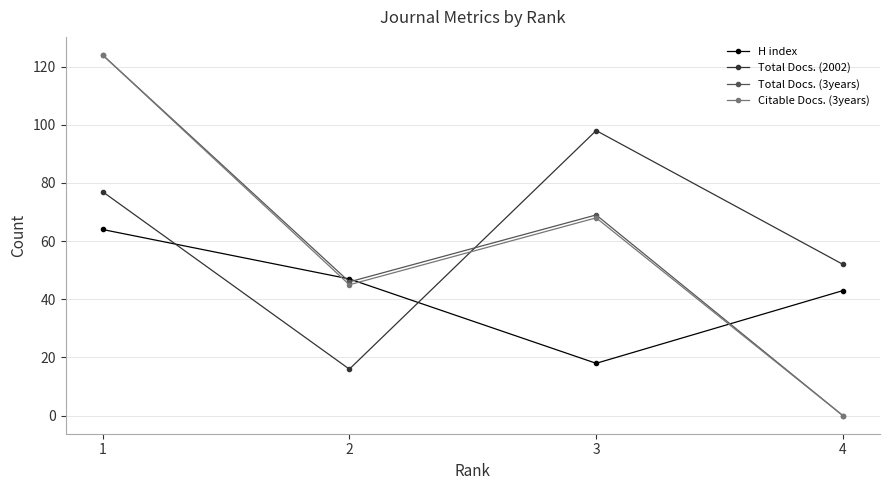

At which label does H index first exceed 47?

1